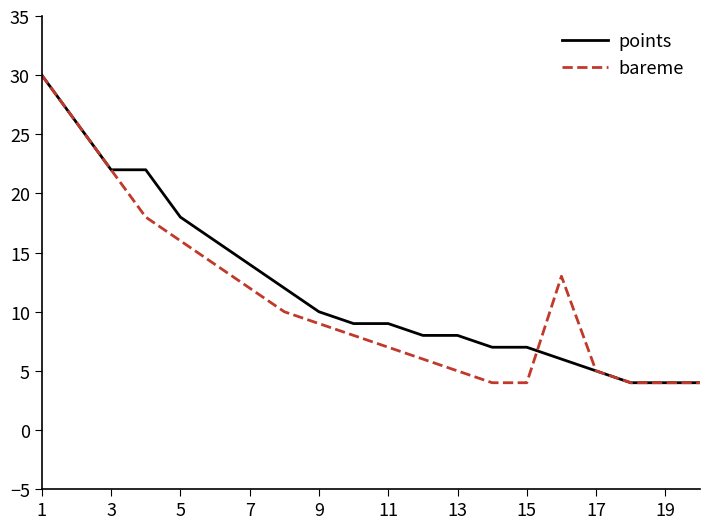

What is the minimum value for bareme?

4